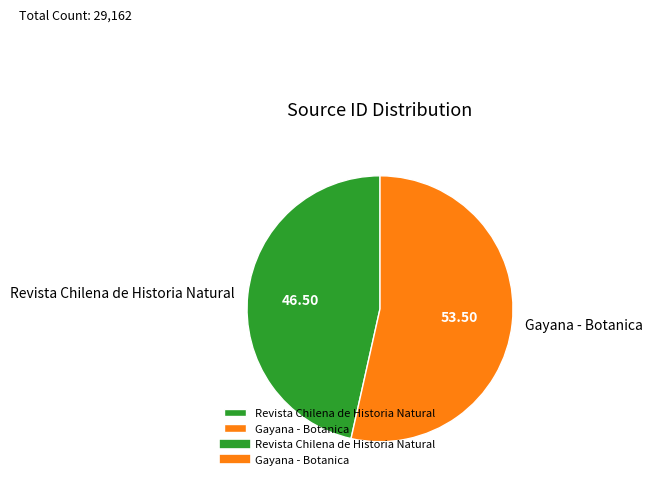

Do Revista Chilena de Historia Natural and Gayana - Botanica together represent more than half of the pie?

Yes